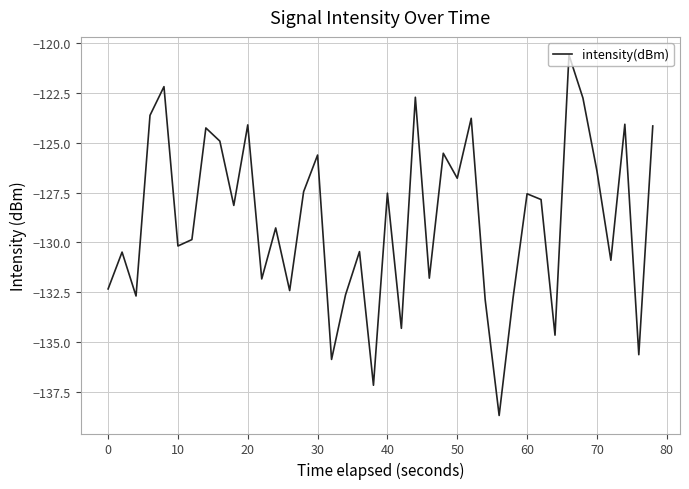

Does the chart display data point markers on the line(s)?

No